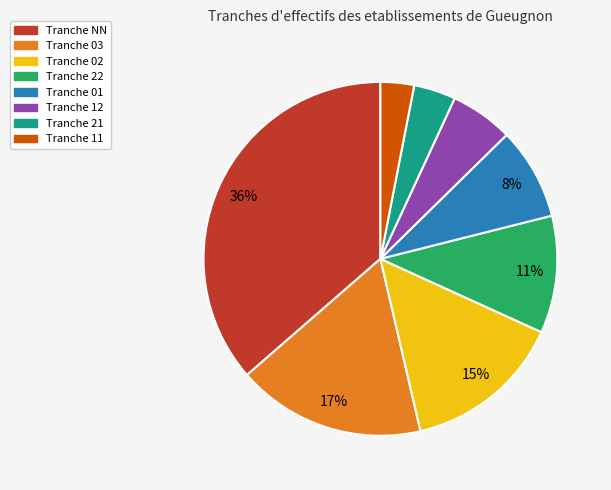

Does any single category account for the majority?

No